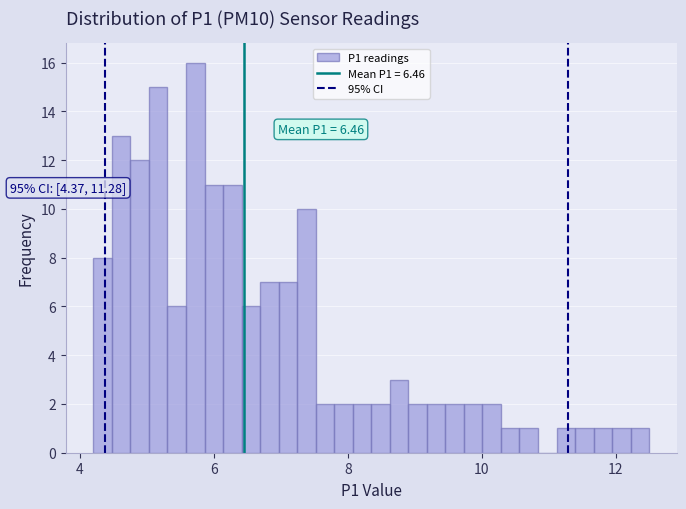

Around what value on the x-axis is the tallest bar? Give the approximate position of its centre, as read against the axis.

5.8